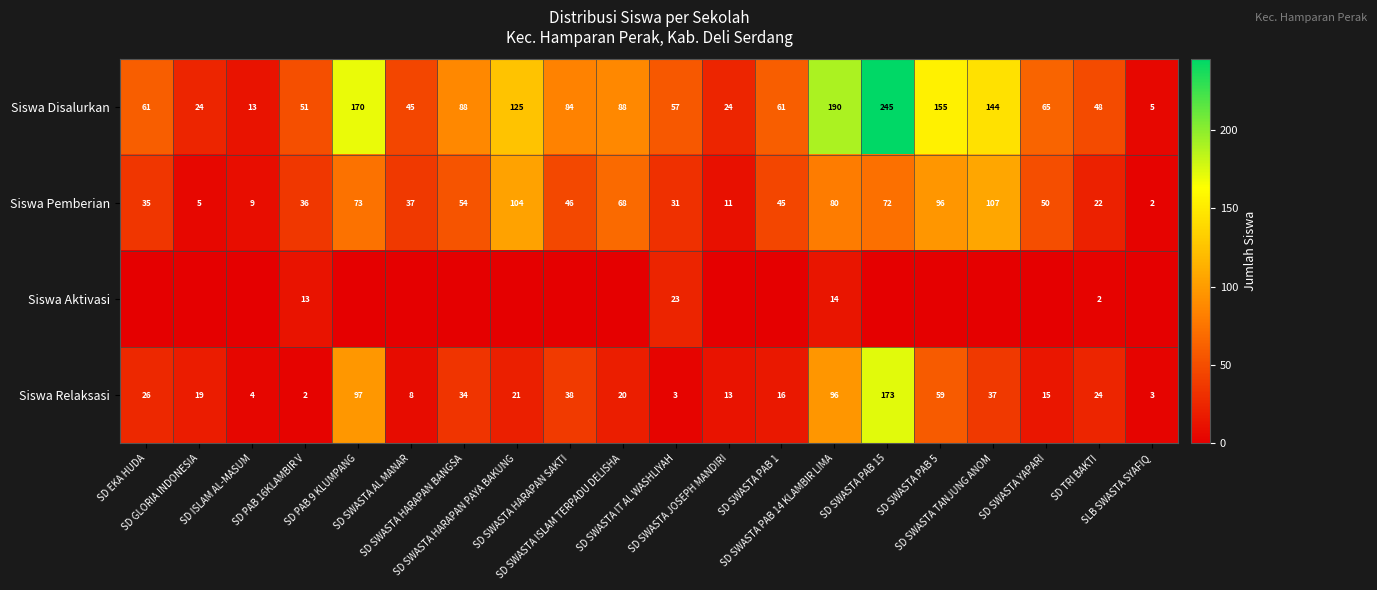

What is the difference between the maximum and minimum values in the Siswa Pemberian series?

105